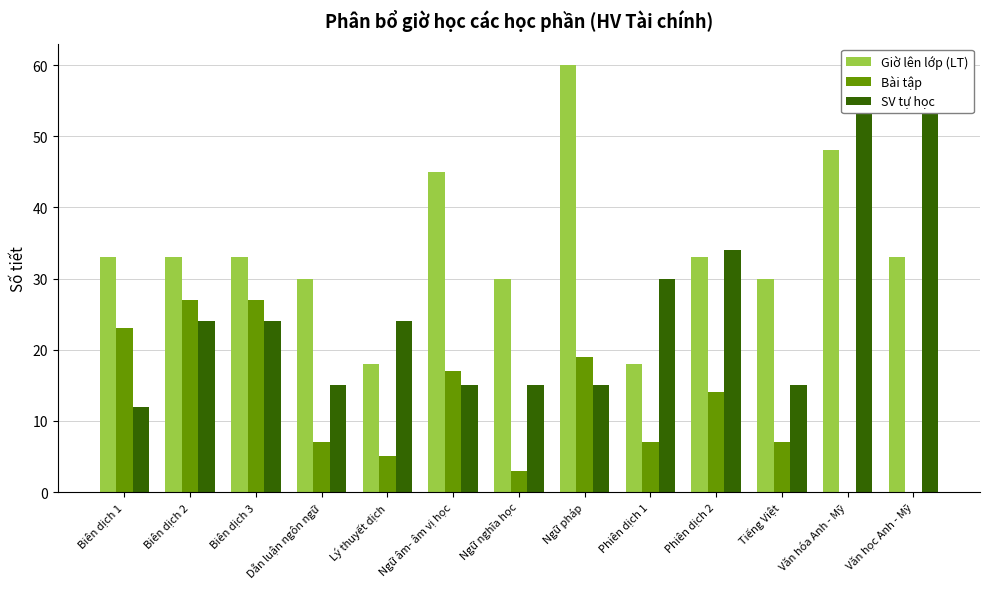

The value of Giờ lên lớp (LT) at Tiếng Việt is 40. True or false?

False